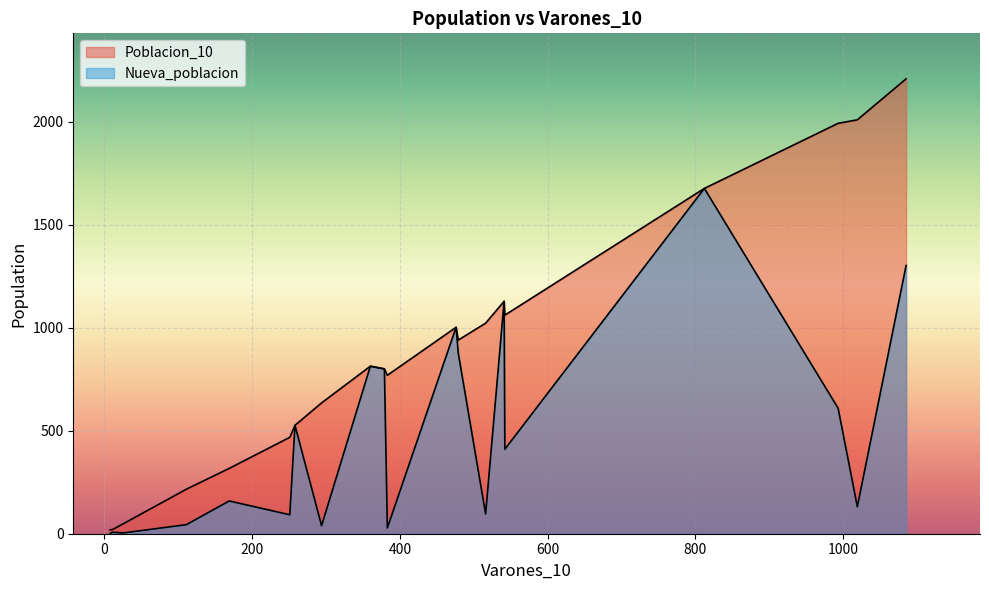

Rank the series at 11 from lowest to highest value.

Nueva_poblacion, Poblacion_10